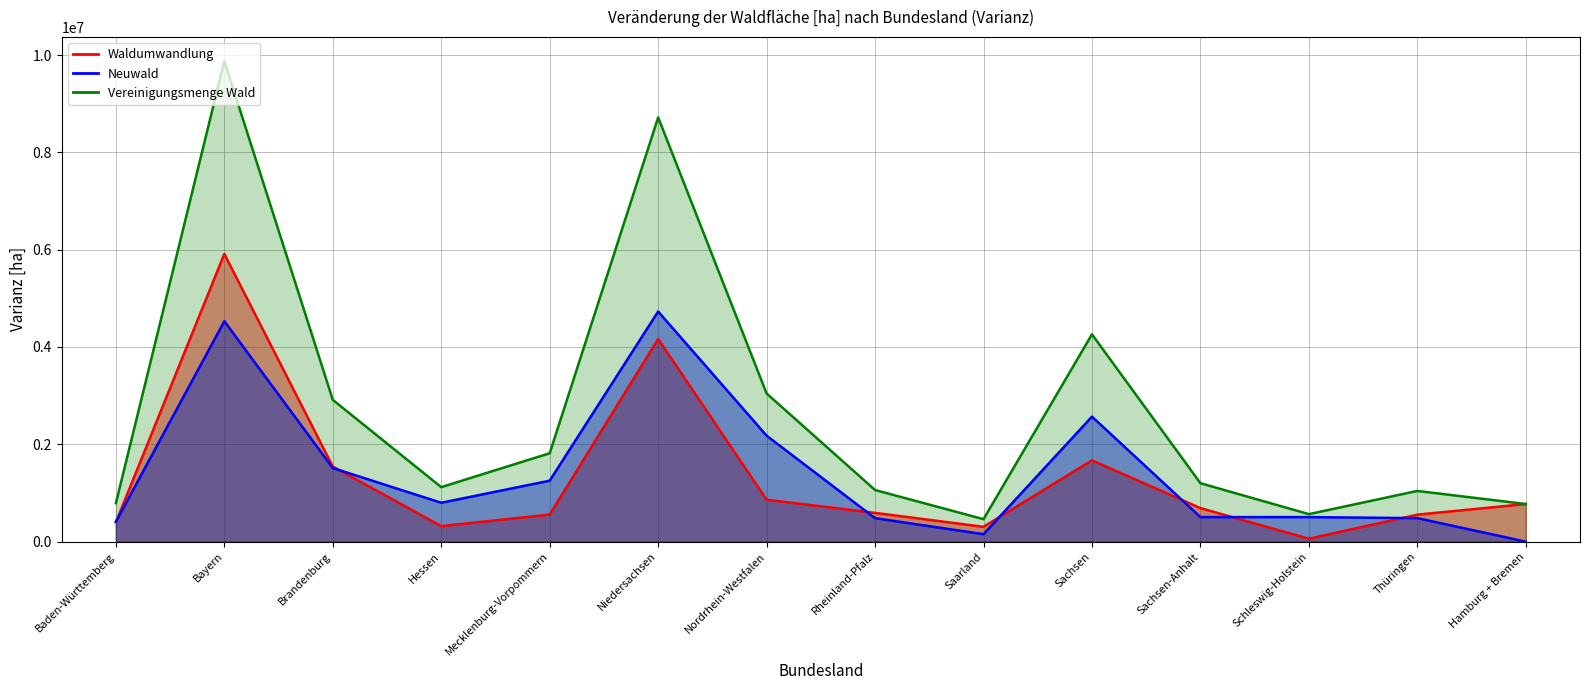

What are all the series names shown in the legend?

Waldumwandlung, Neuwald, Vereinigungsmenge Wald